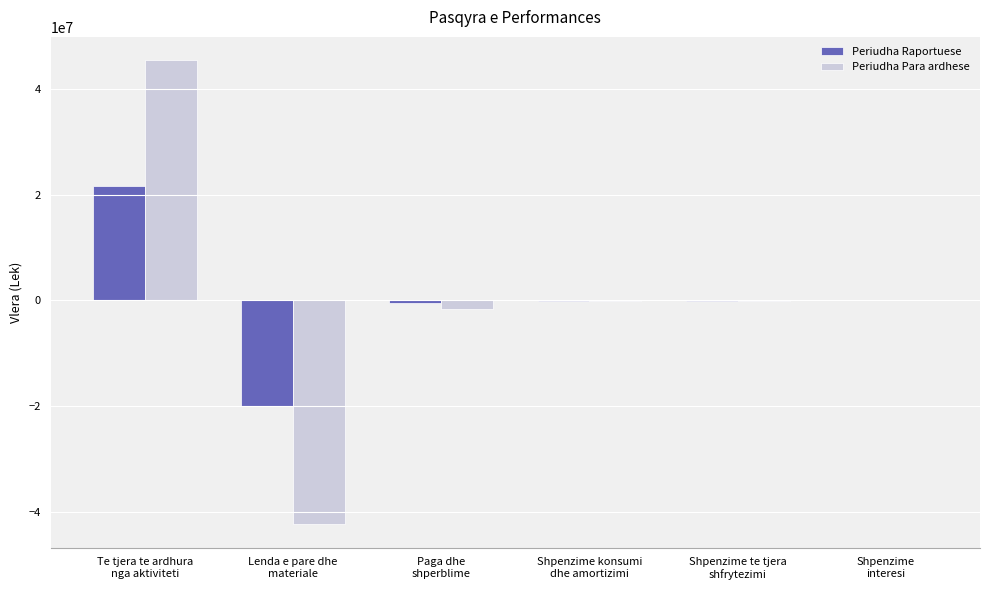

What is the maximum value shown in the chart?

45421697